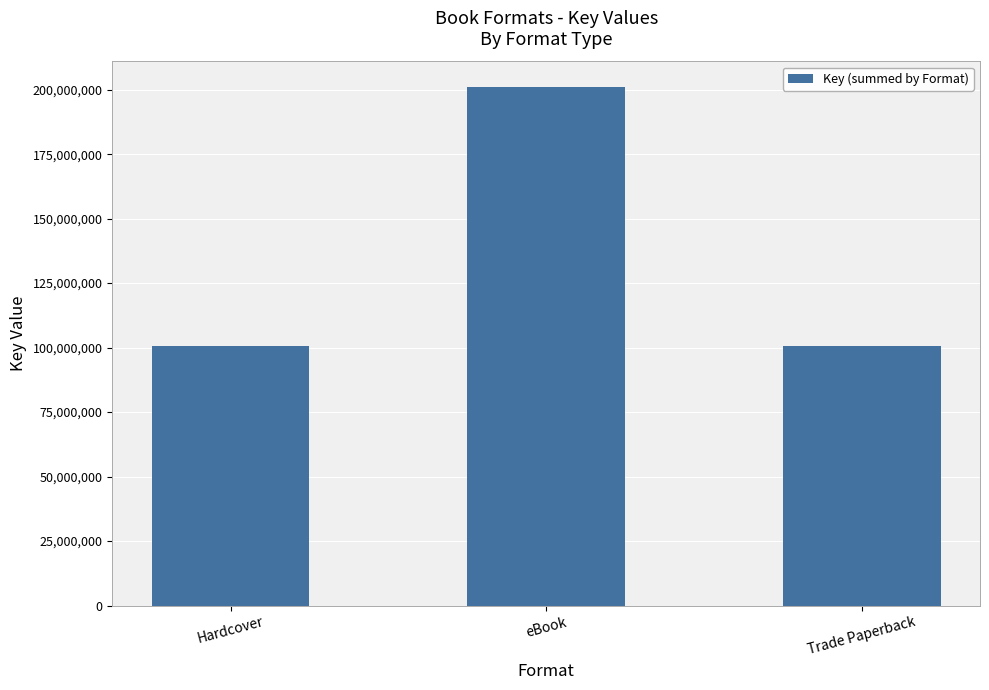

What is the smallest value displayed?

100441244